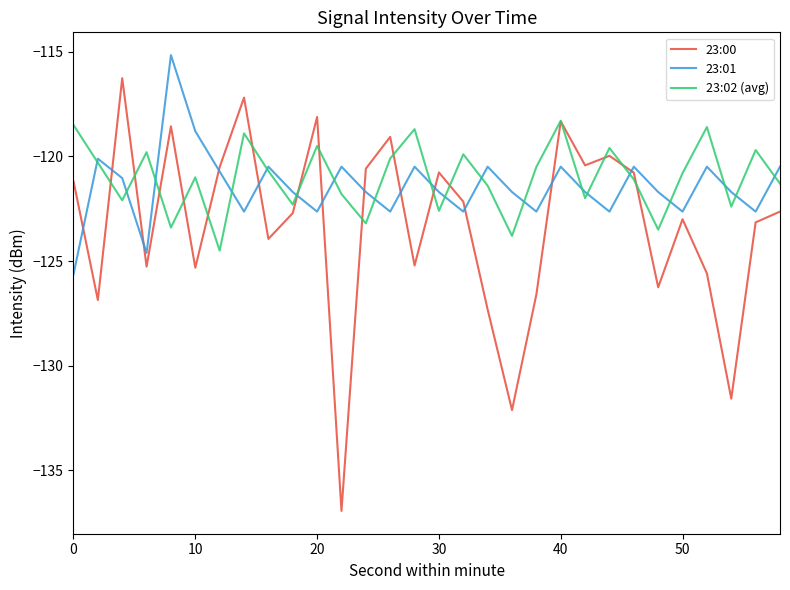

How many interior local peaks does the 23:01 series have?

9